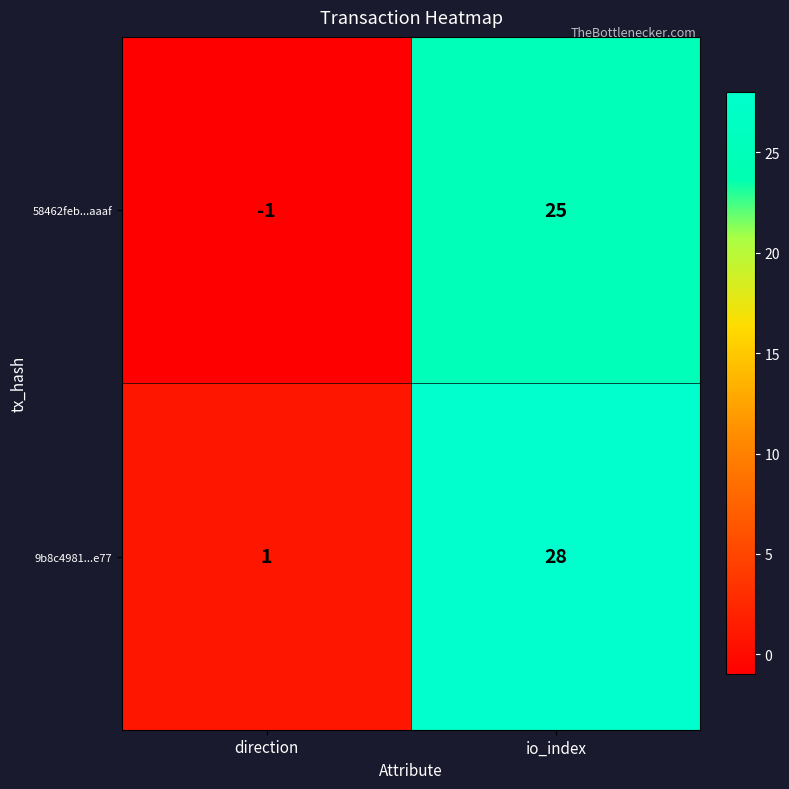

How many data points does each series have?

2